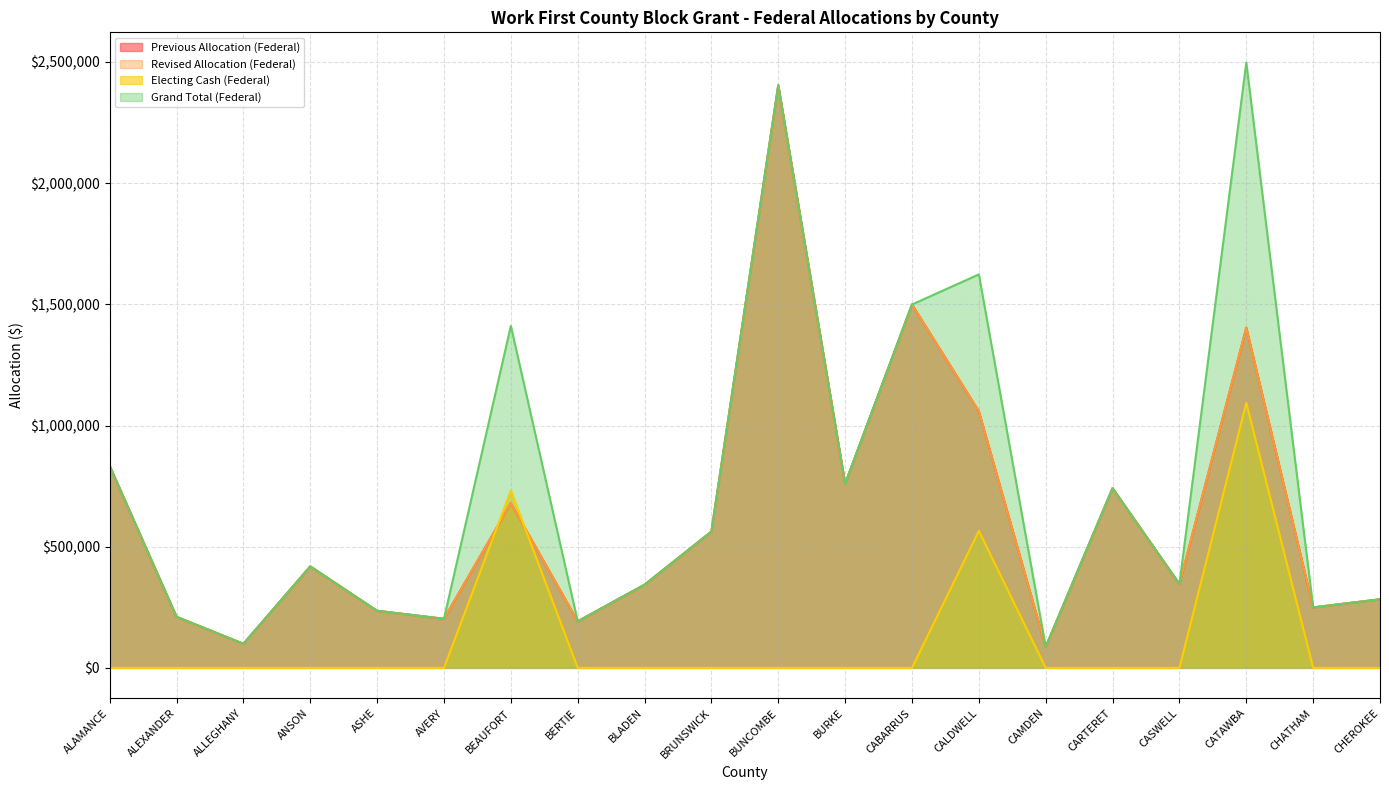

What is the average value of the Electing Cash (Federal) series?

119523